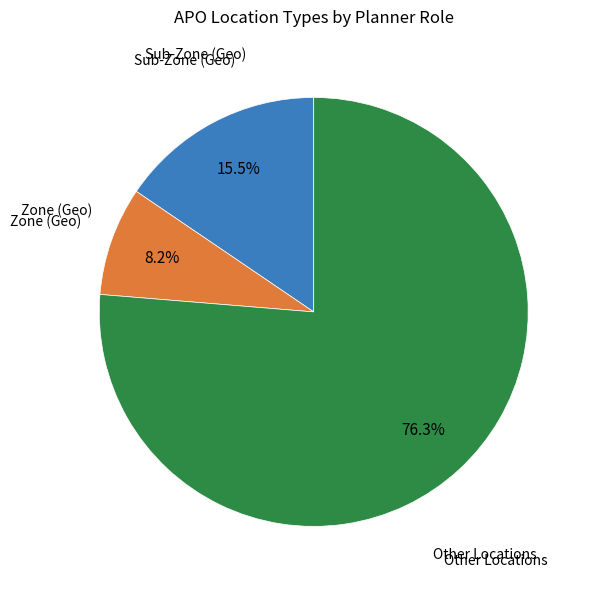

How many segments does this pie chart have?

3